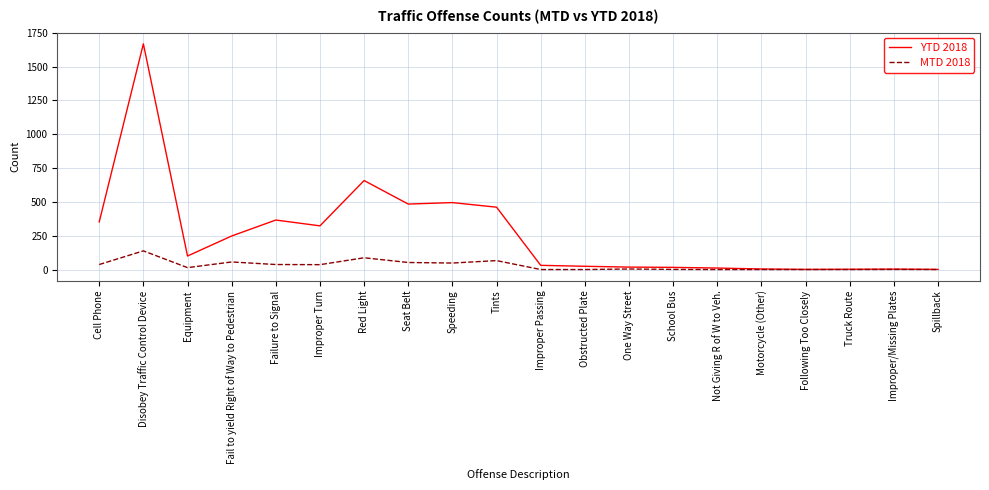

List the series in order of their overall mean, highest first.

YTD 2018, MTD 2018